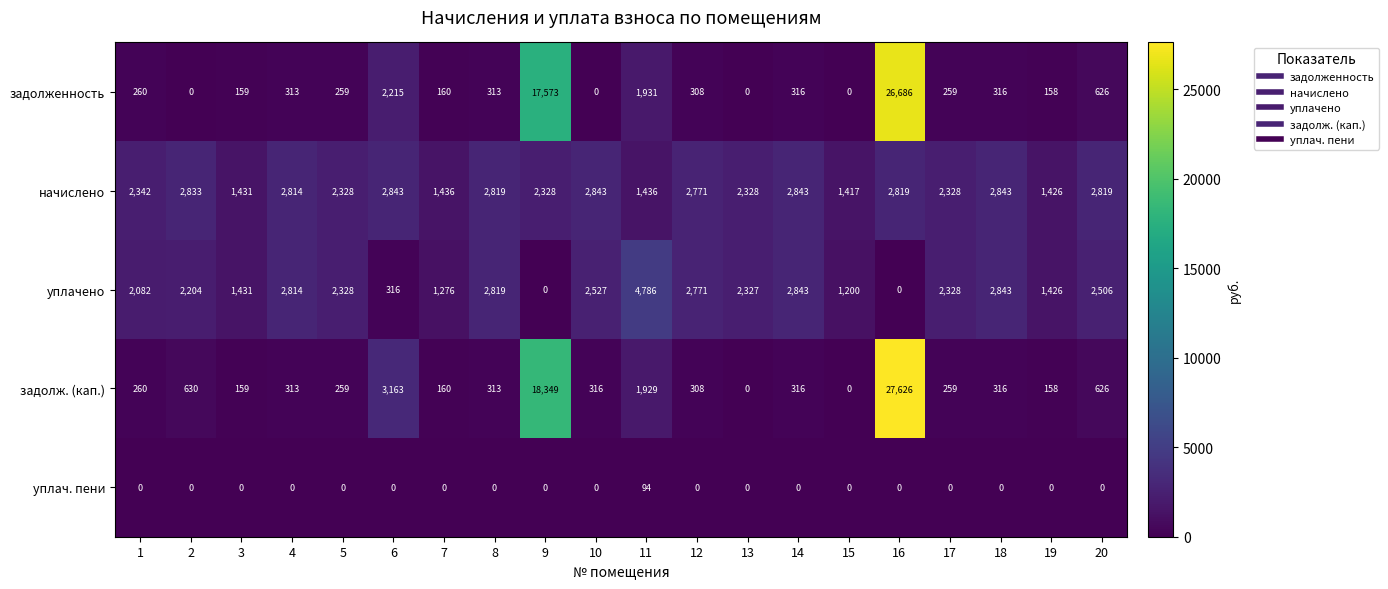

The value of задолж. (кап.) at 12 is 308. True or false?

True